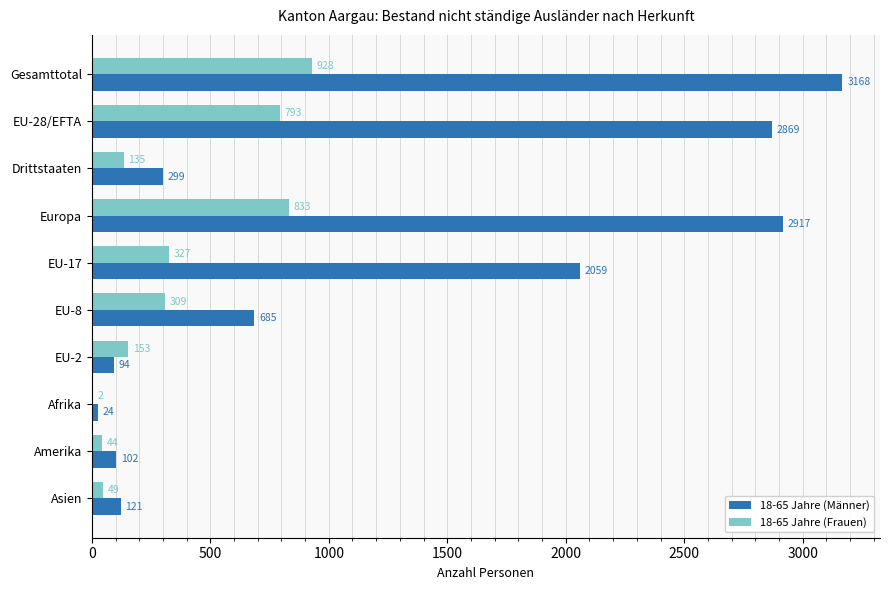

Count the number of data series in this chart.

2